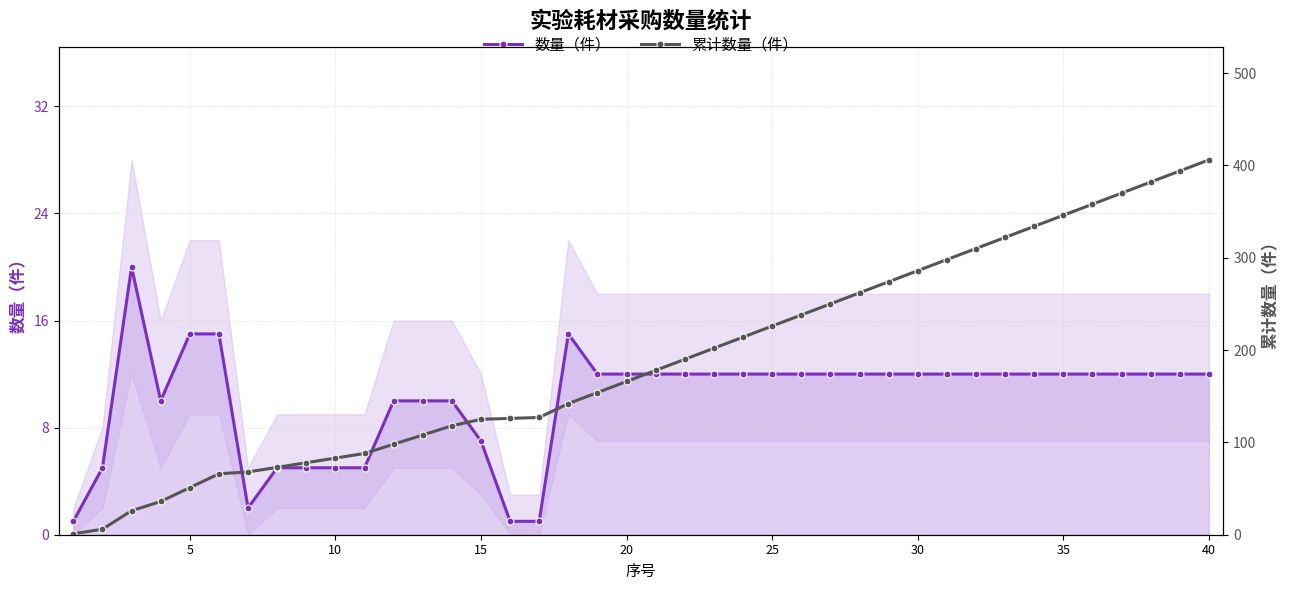

True or false: 累计数量（件） and 数量（件） cross at least once.

False